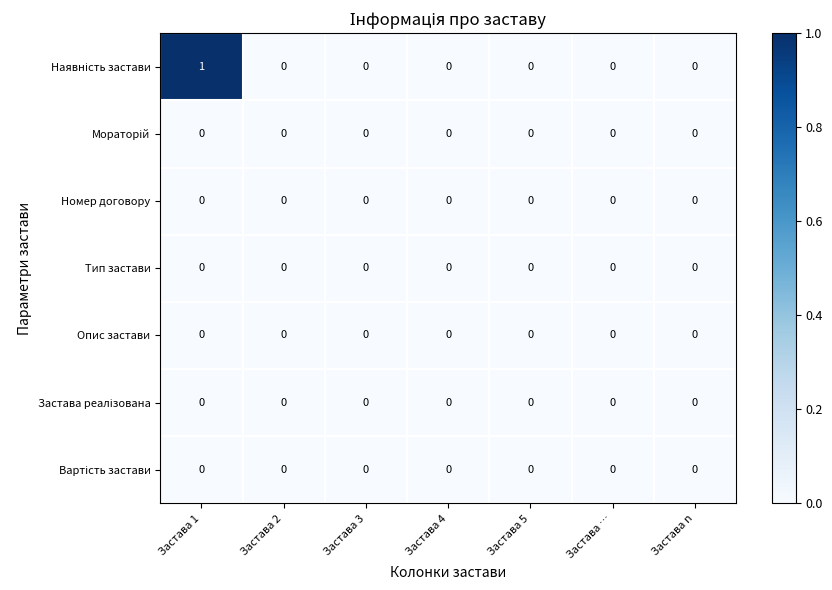

Which category has the highest value across all series?

Застава 1